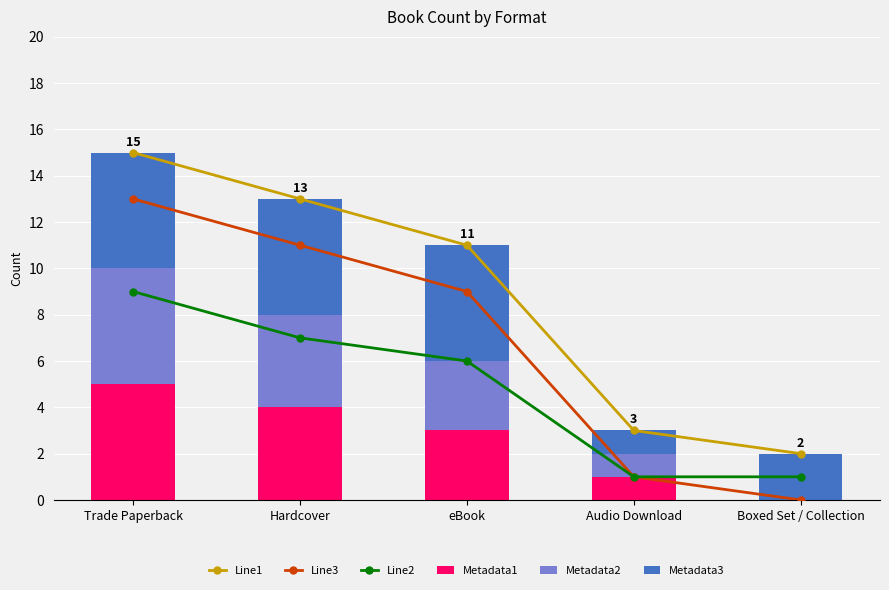

What is the difference between the maximum and minimum values in the Line1 series?

13